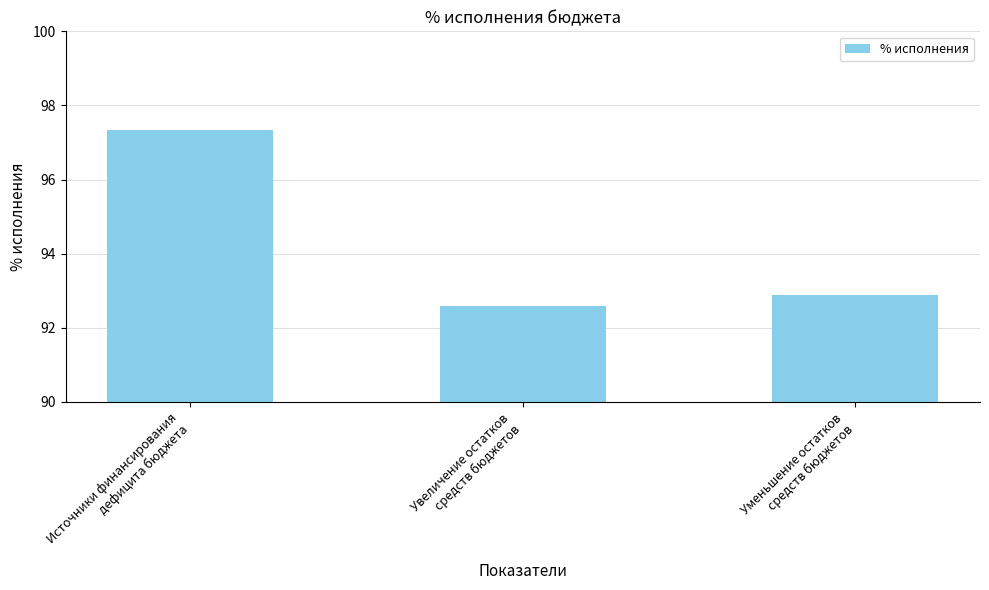

Rank the categories by value from lowest to highest.

Увеличение остатков
средств бюджетов, Уменьшение остатков
средств бюджетов, Источники финансирования
дефицита бюджета